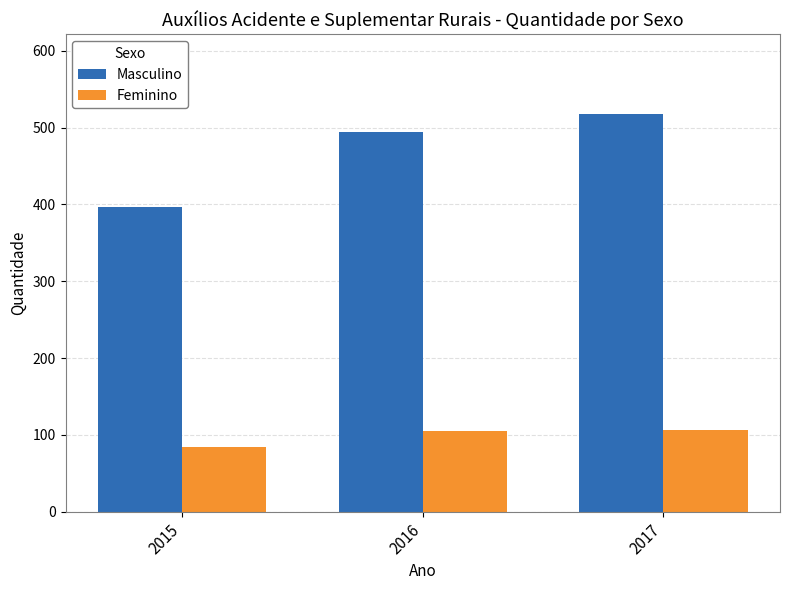

Is it true that Masculino equals 169 at 2017?

False